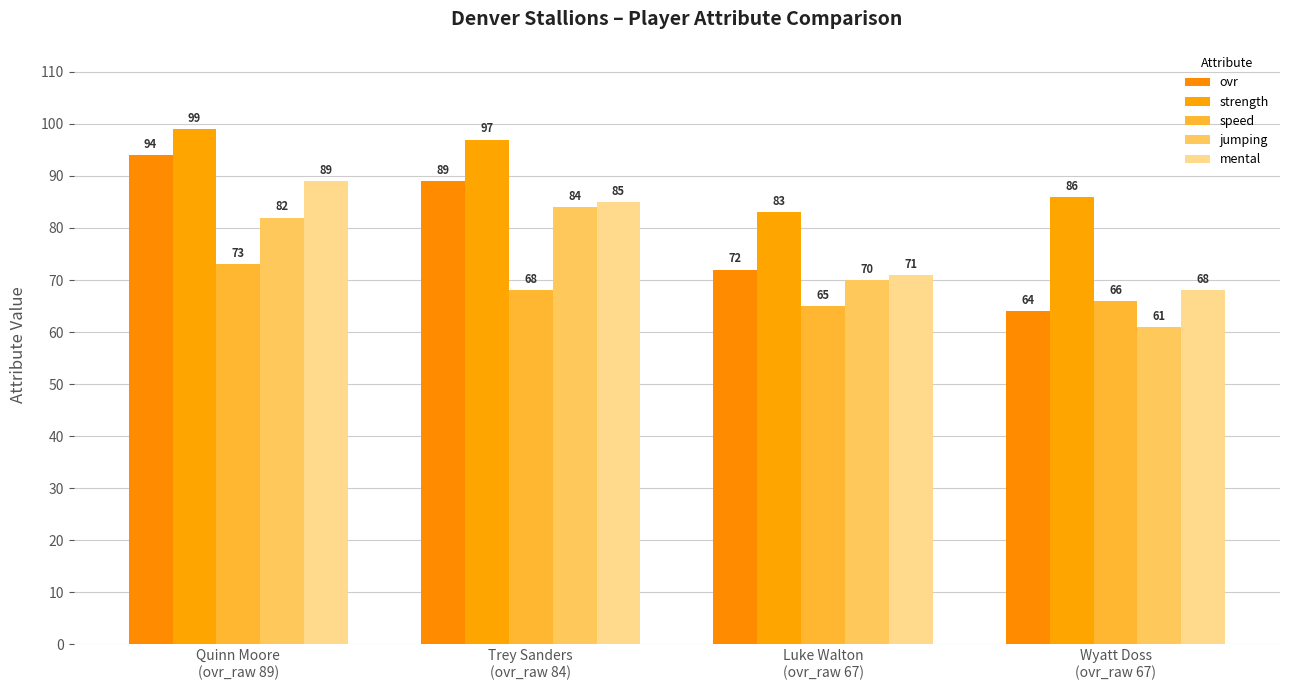

Is the value of jumping at Quinn Moore
(ovr_raw 89) greater than the value of strength at Quinn Moore
(ovr_raw 89)?

No